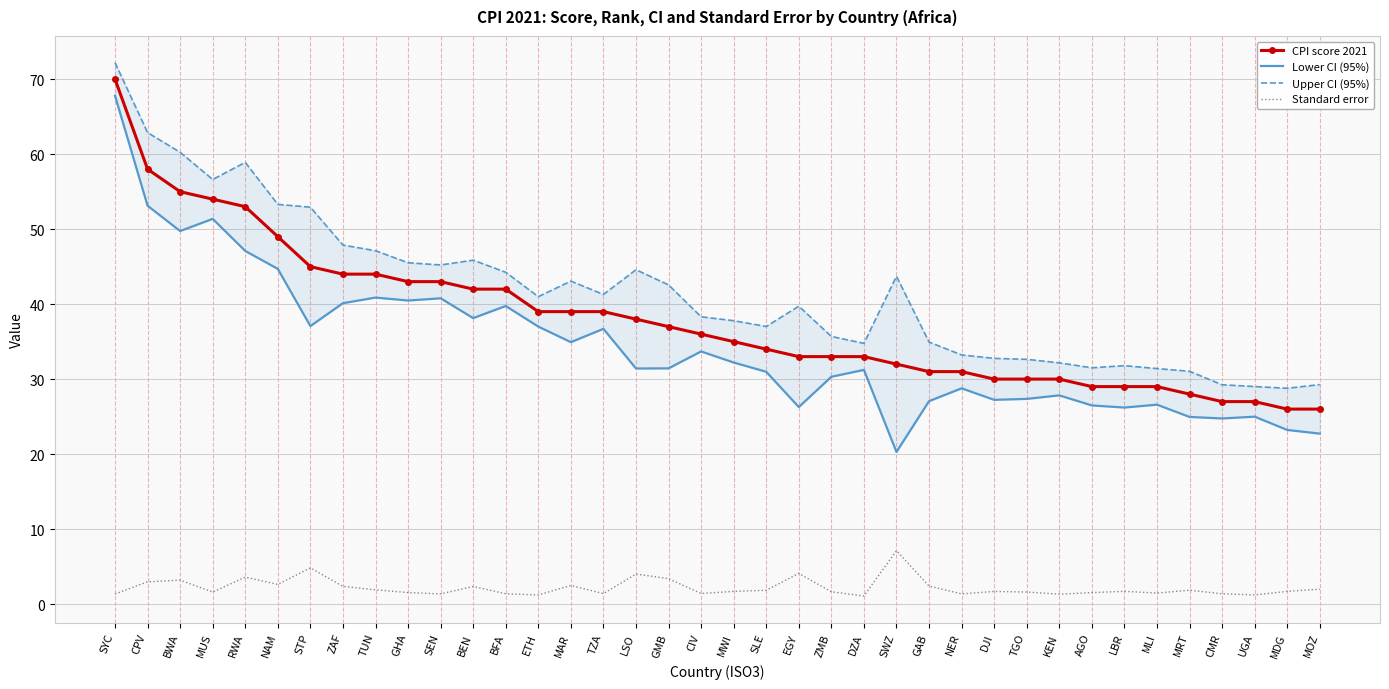

At which label does Upper CI (95%) first exceed 40?

SYC